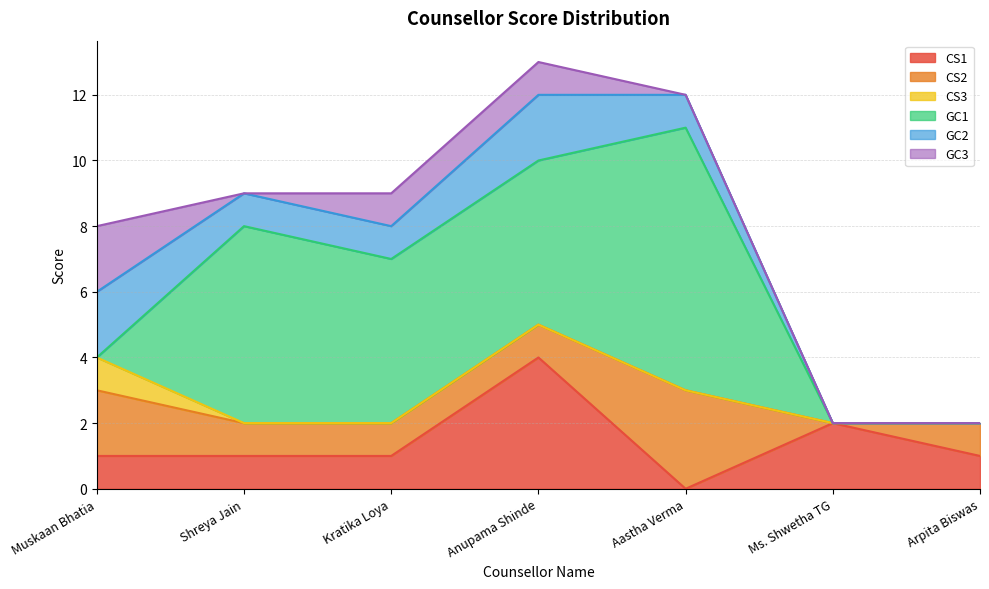

How many values in the GC1 series exceed 5?

2